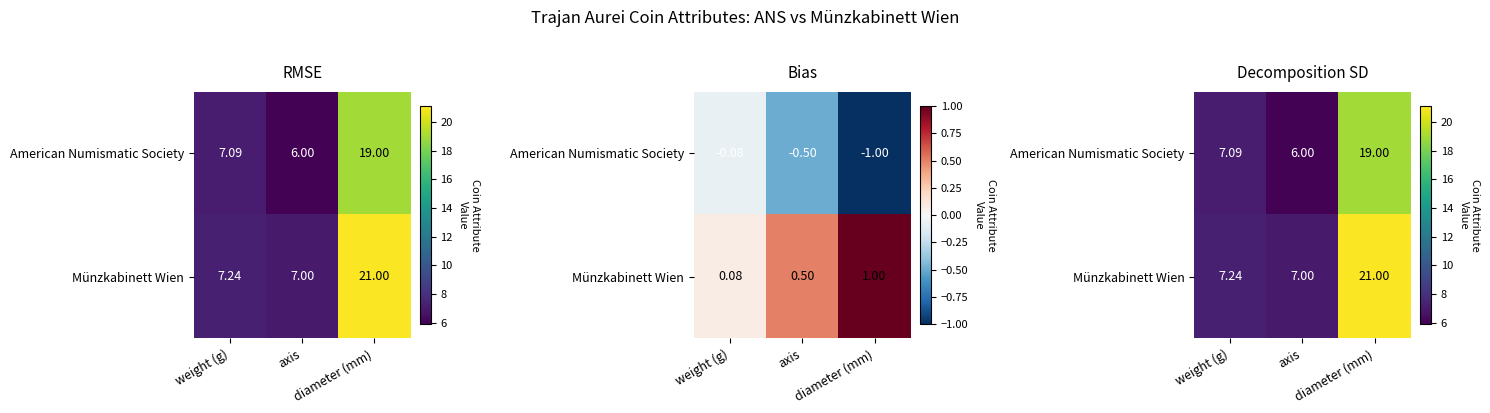

What is the approximate value of Münzkabinett Wien at diameter (mm)?

21.0